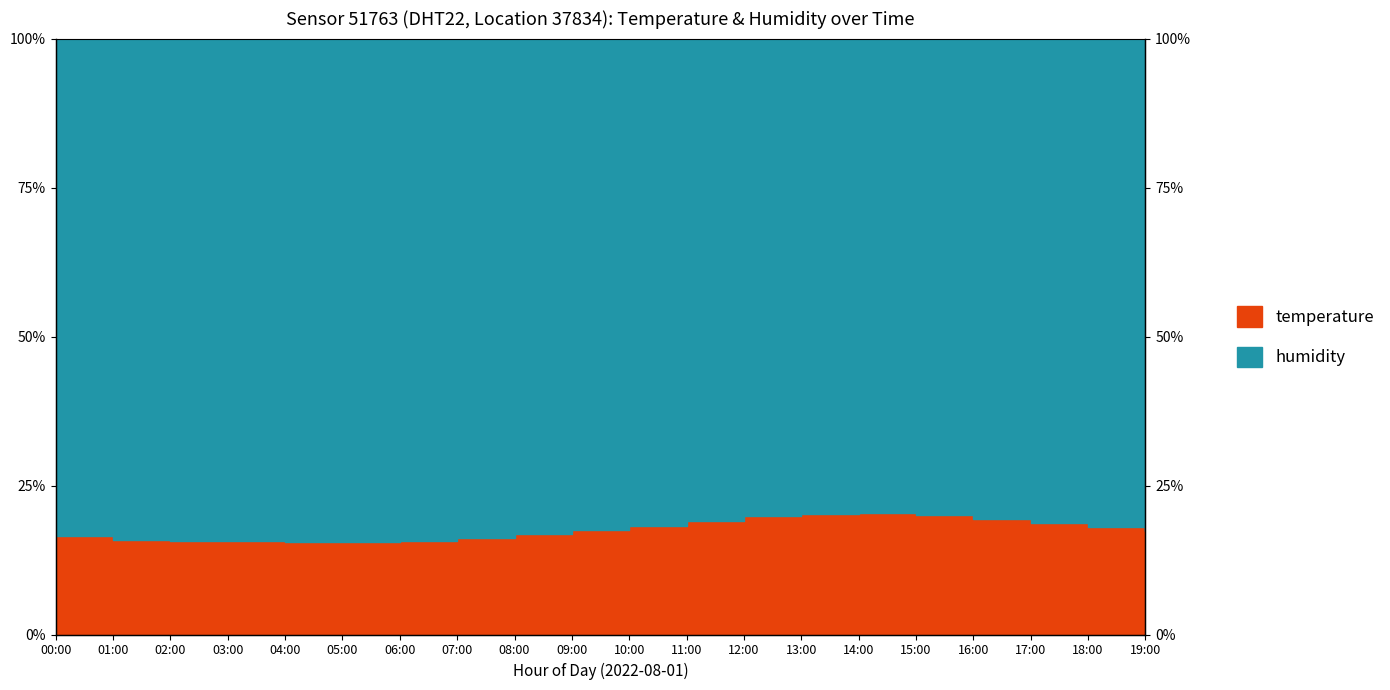

What is the label of the 14th point from the right?

06:00